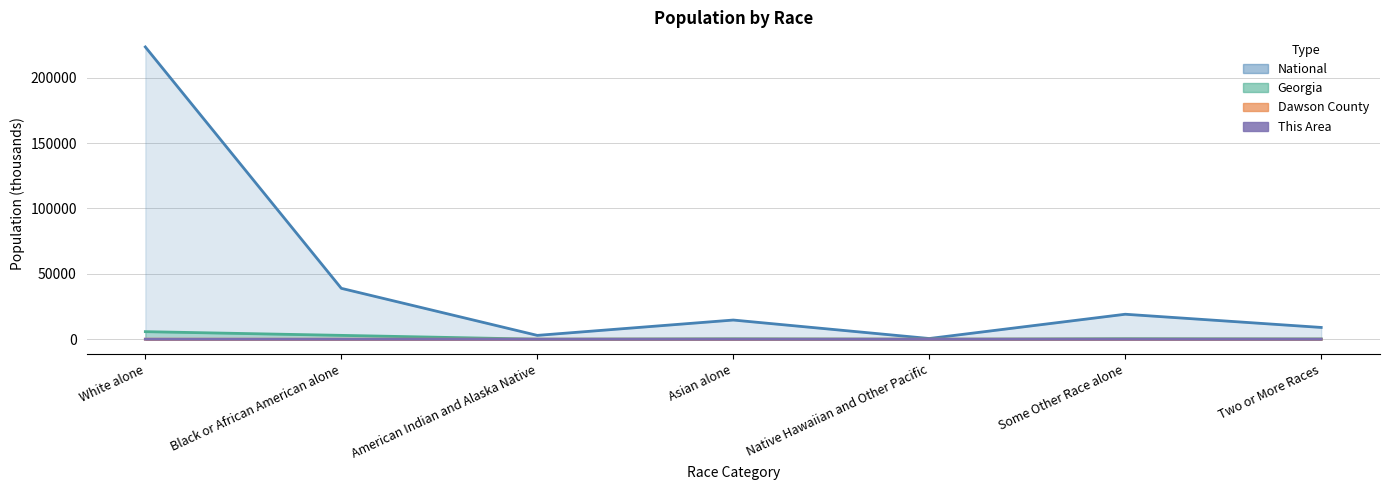

What is the label of the 5th point from the left?

Native Hawaiian and Other Pacific